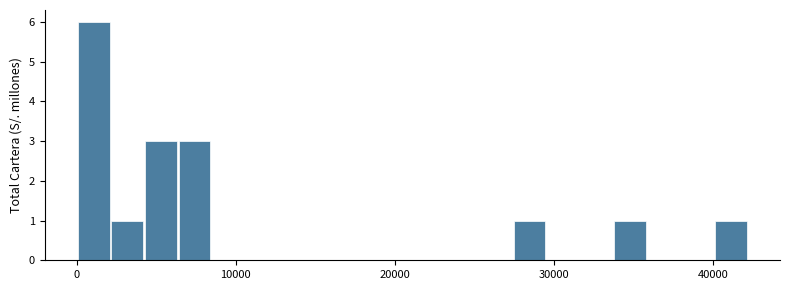

Read against the x-axis, roughly where is the centre of the tallest bar?

1000